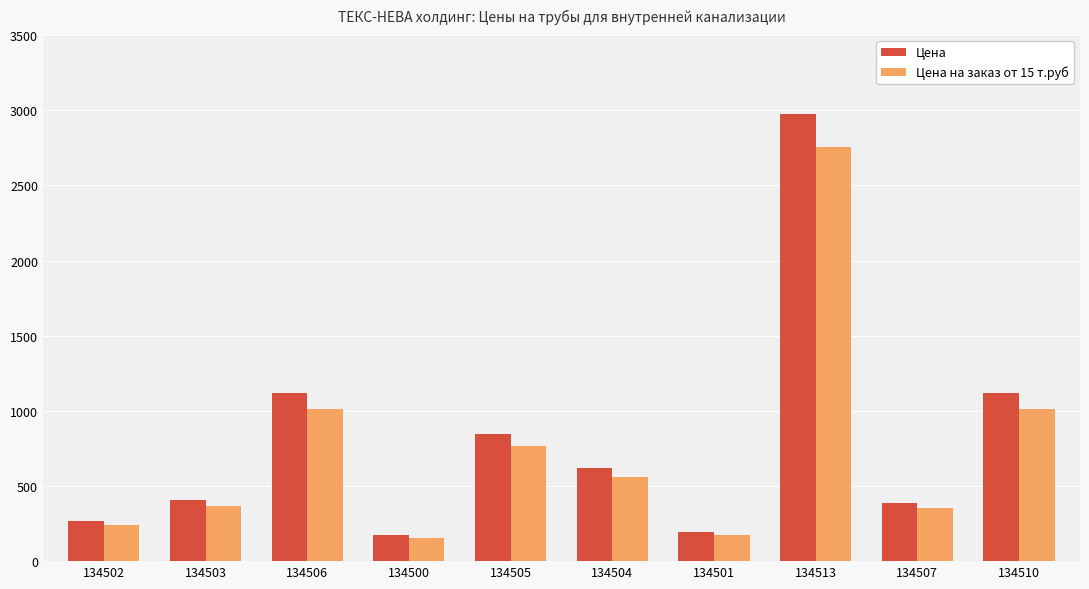

List the series in order of their peak value, lowest first.

Цена на заказ от 15 т.руб, Цена